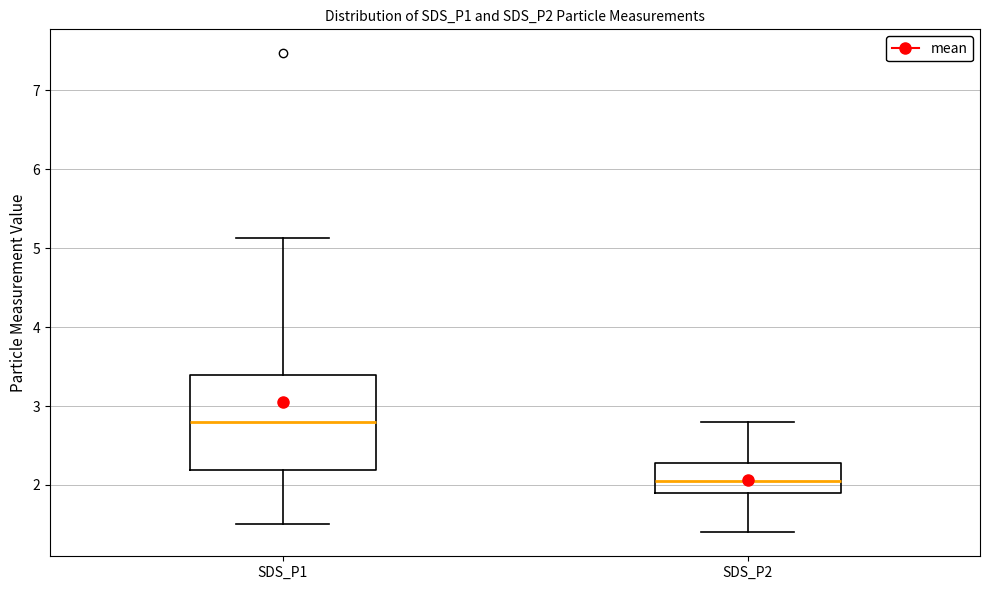

Comparing the boxes themselves (not the whiskers), which one is the tallest?

SDS_P1